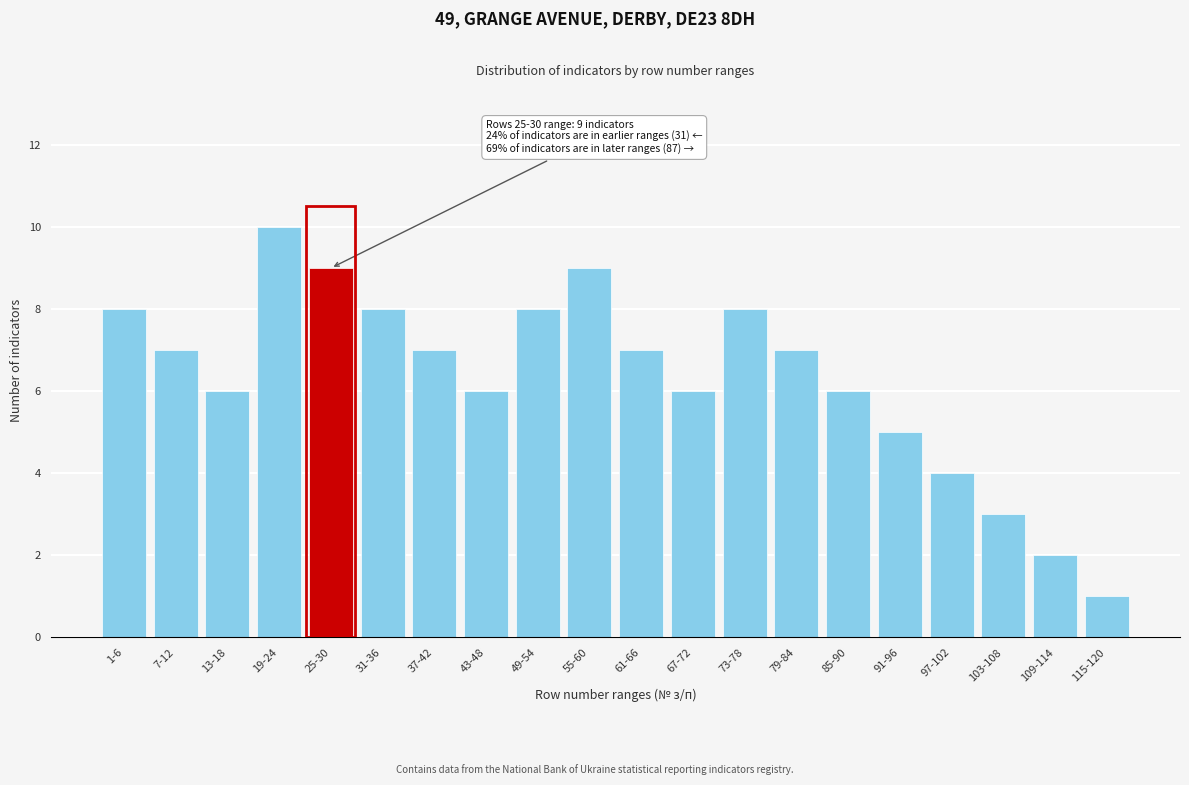

Reading left to right, what are all the values shown in this chart?

8	7	6	10	9	8	7	6	8	9	7	6	8	7	6	5	4	3	2	1